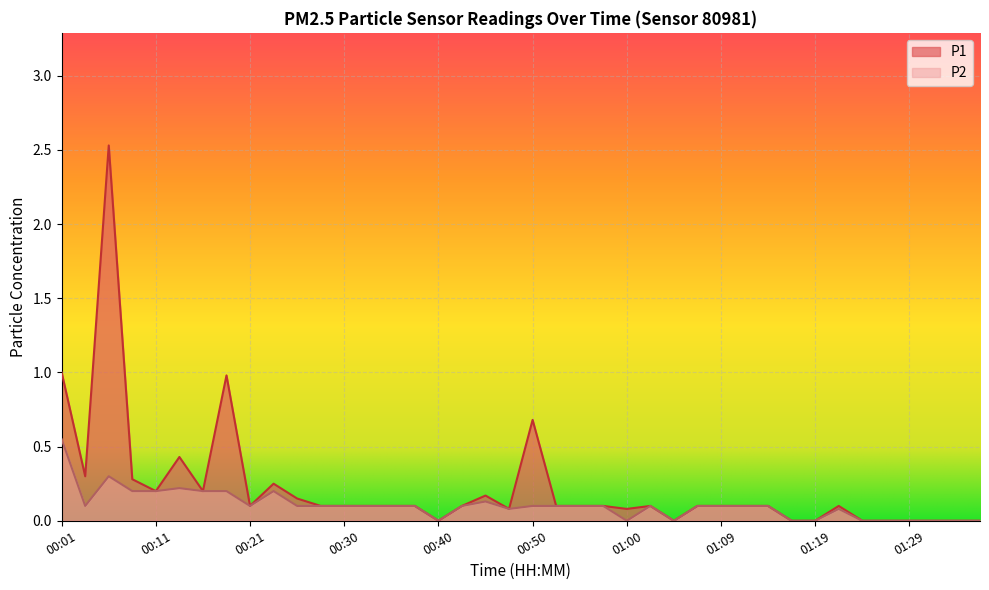

What is the difference between the P2 values at 00:28 and 00:23?

0.1